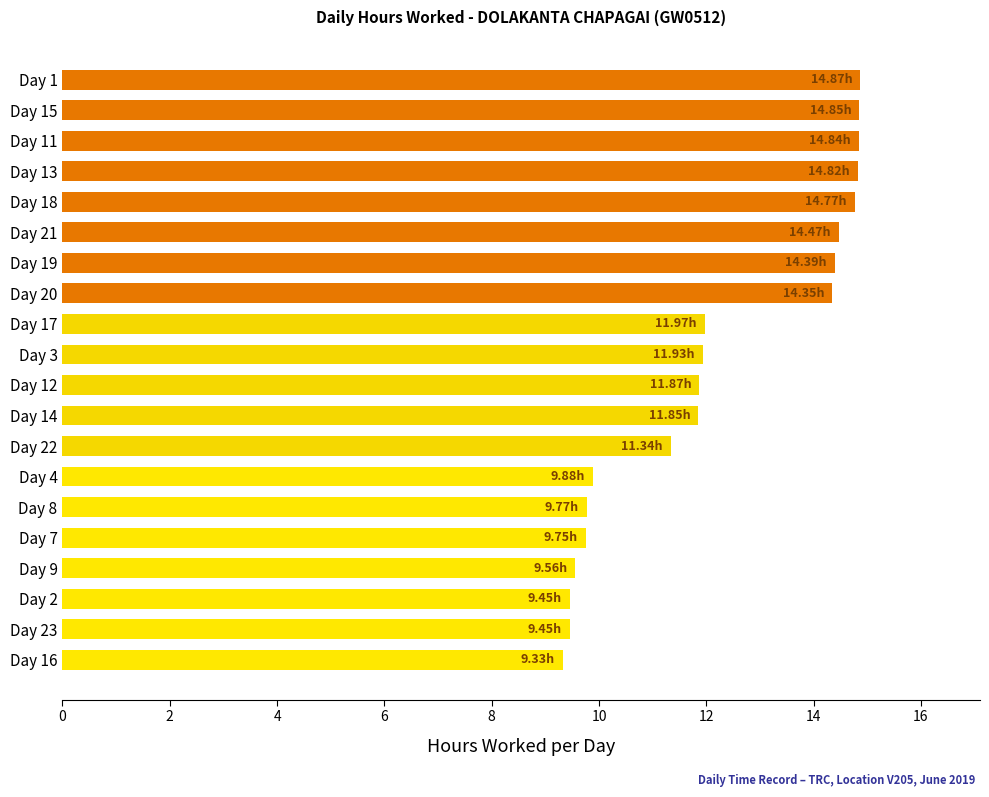

What is the smallest value displayed?

9.3